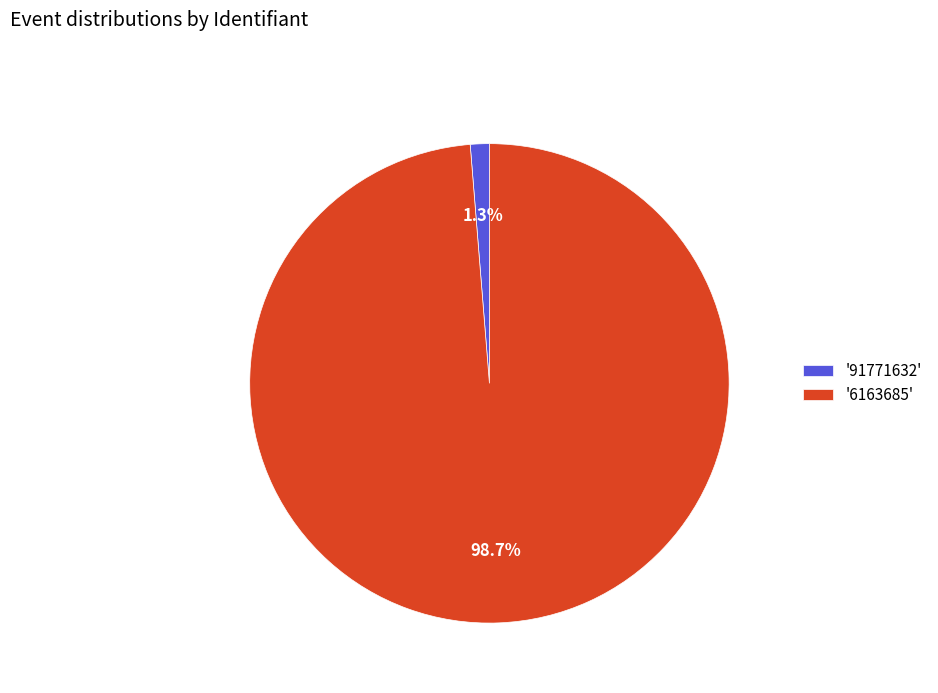

Count the number of slices in the pie.

2